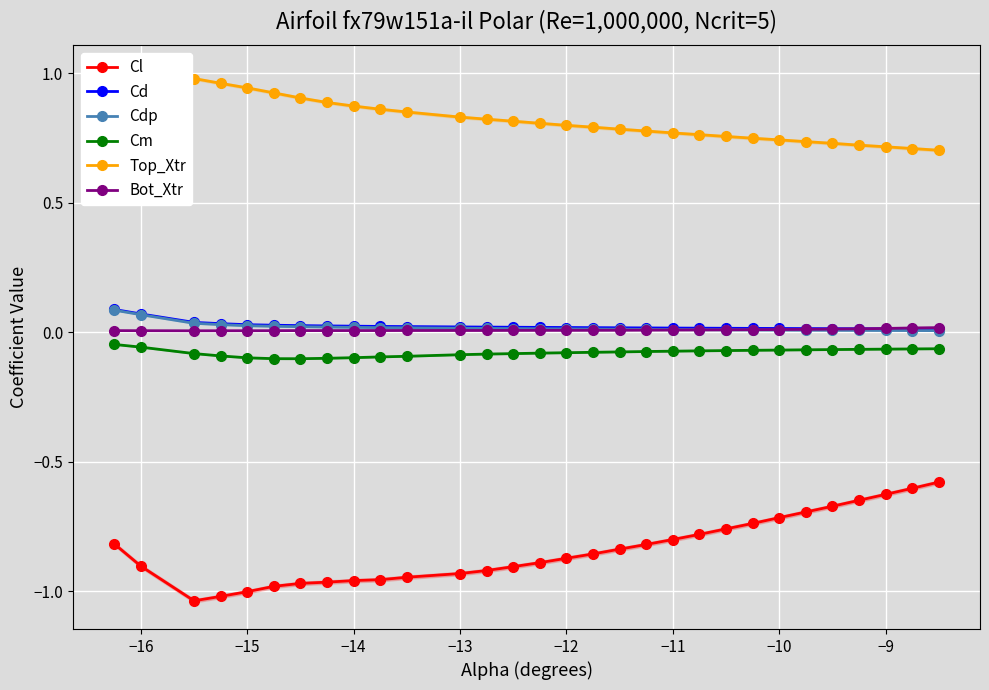

What is the difference between the maximum and minimum values in the Cm series?

0.1